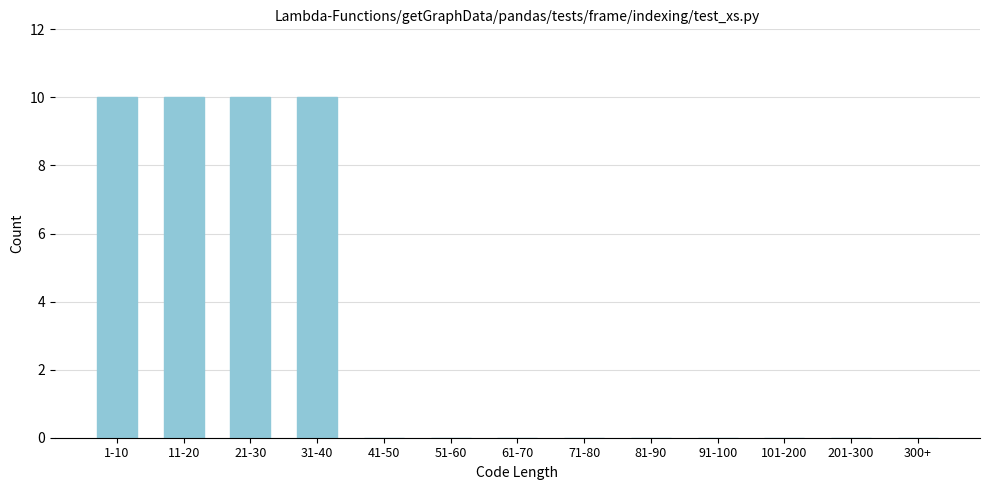

Reading left to right, transcribe all the data shown in this chart.

1-10=10	11-20=10	21-30=10	31-40=10	41-50=0	51-60=0	61-70=0	71-80=0	81-90=0	91-100=0	101-200=0	201-300=0	300+=0